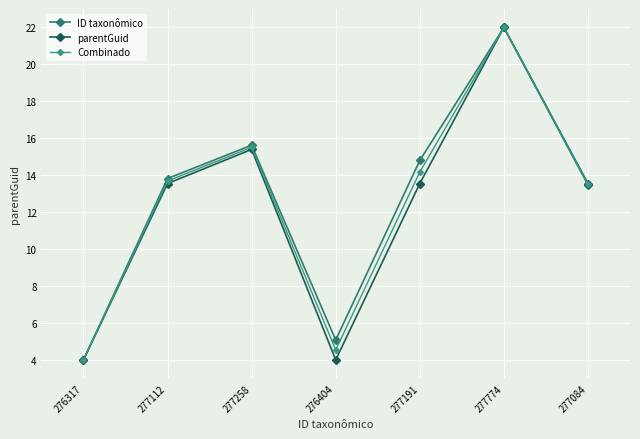

List the series in order of their overall mean, highest first.

ID taxonômico, Combinado, parentGuid